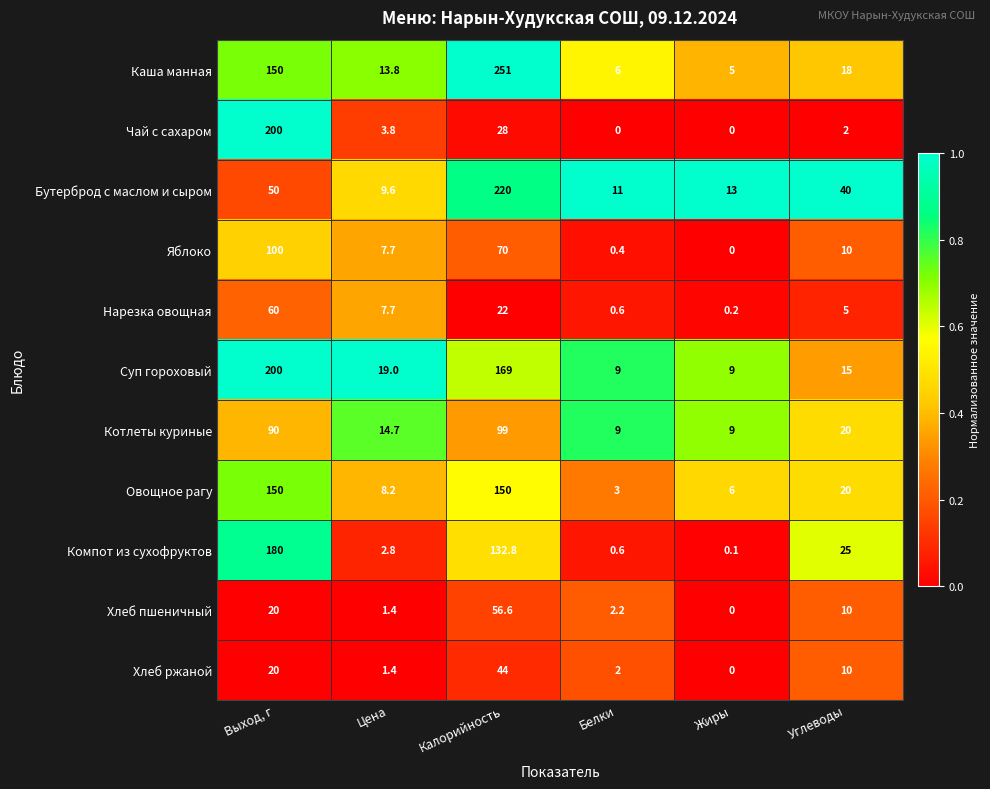

True or false: Хлеб ржаной has a value of 2.3 at Цена.

False